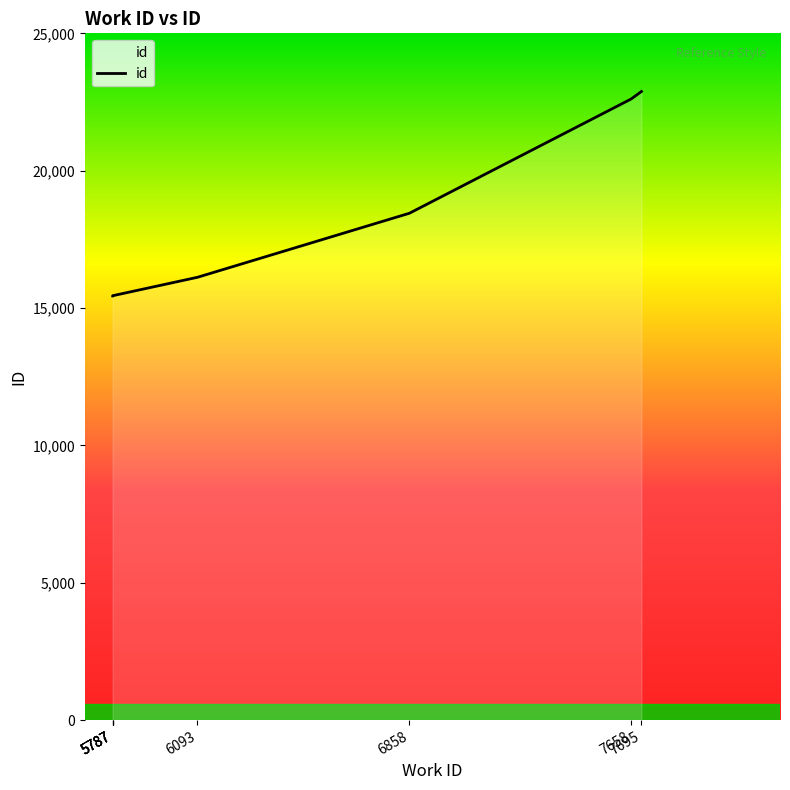

What value does the data have at 6093, to the nearest 10?

16120